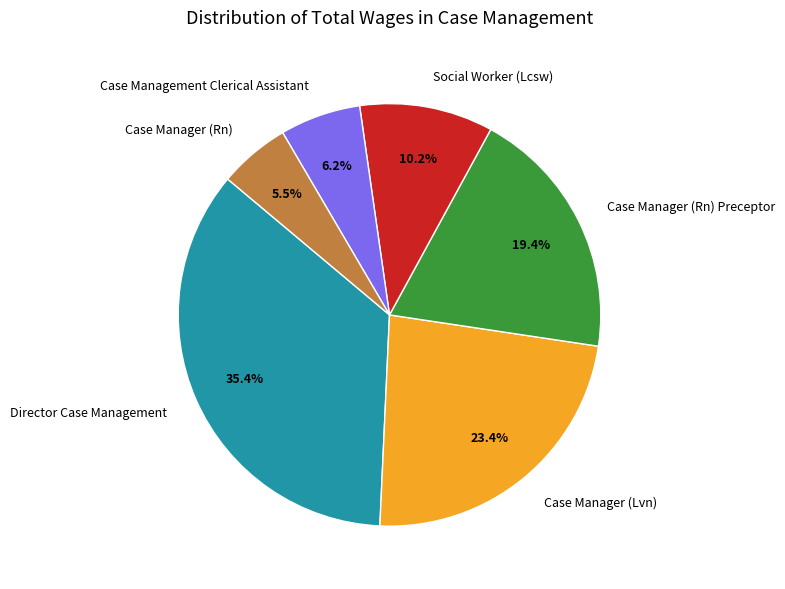

Rank the categories by value from lowest to highest.

Case Manager (Rn), Case Management Clerical Assistant, Social Worker (Lcsw), Case Manager (Rn) Preceptor, Case Manager (Lvn), Director Case Management